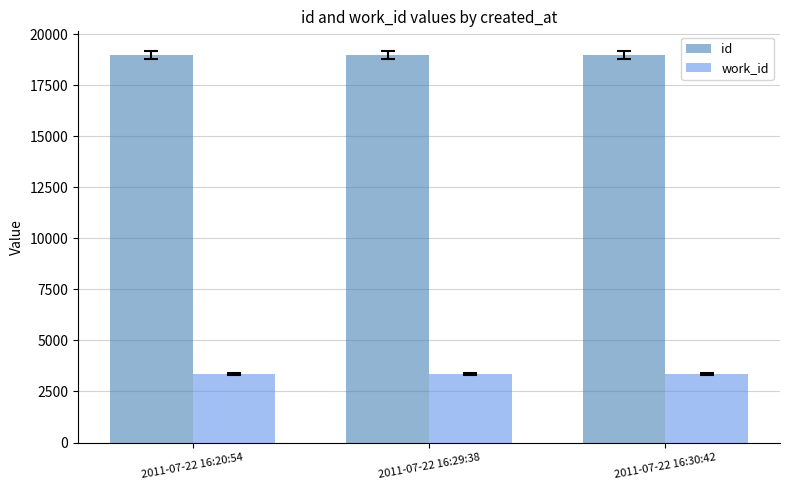

How many bars are there in each group?

2